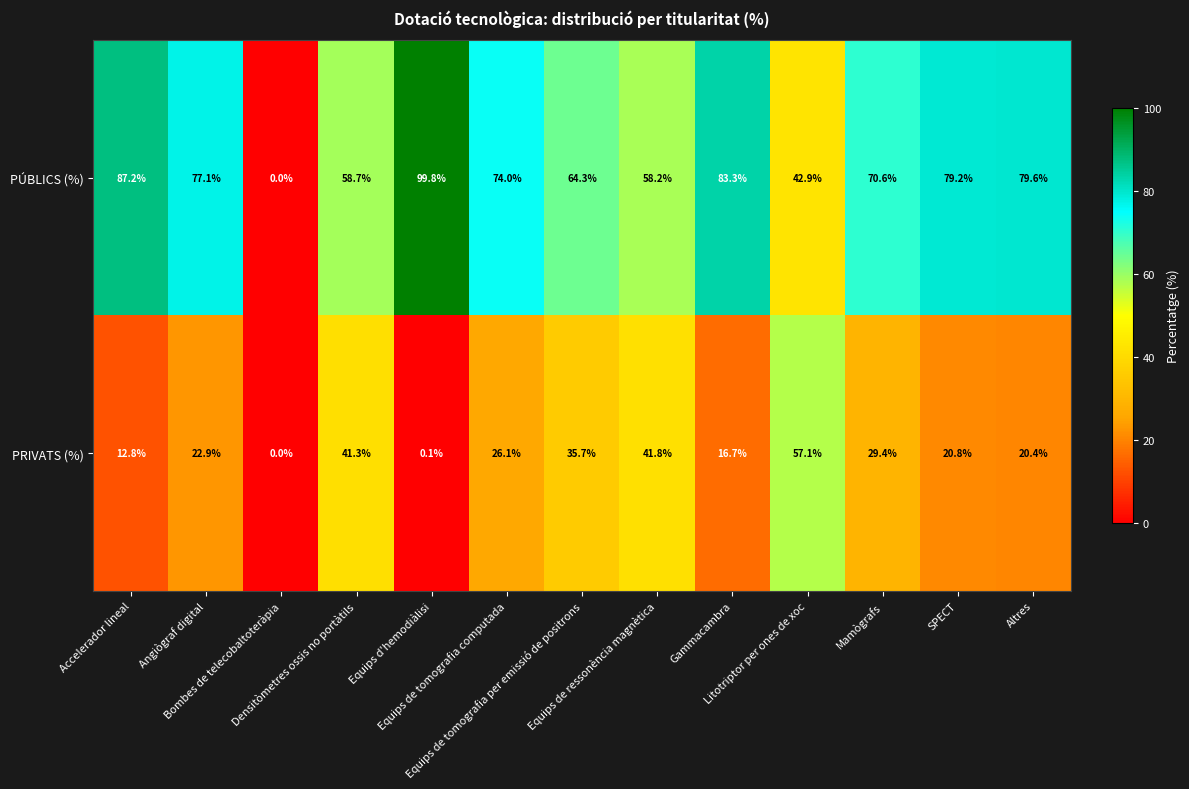

Which series has the widest spread of values?

PÚBLICS (%)